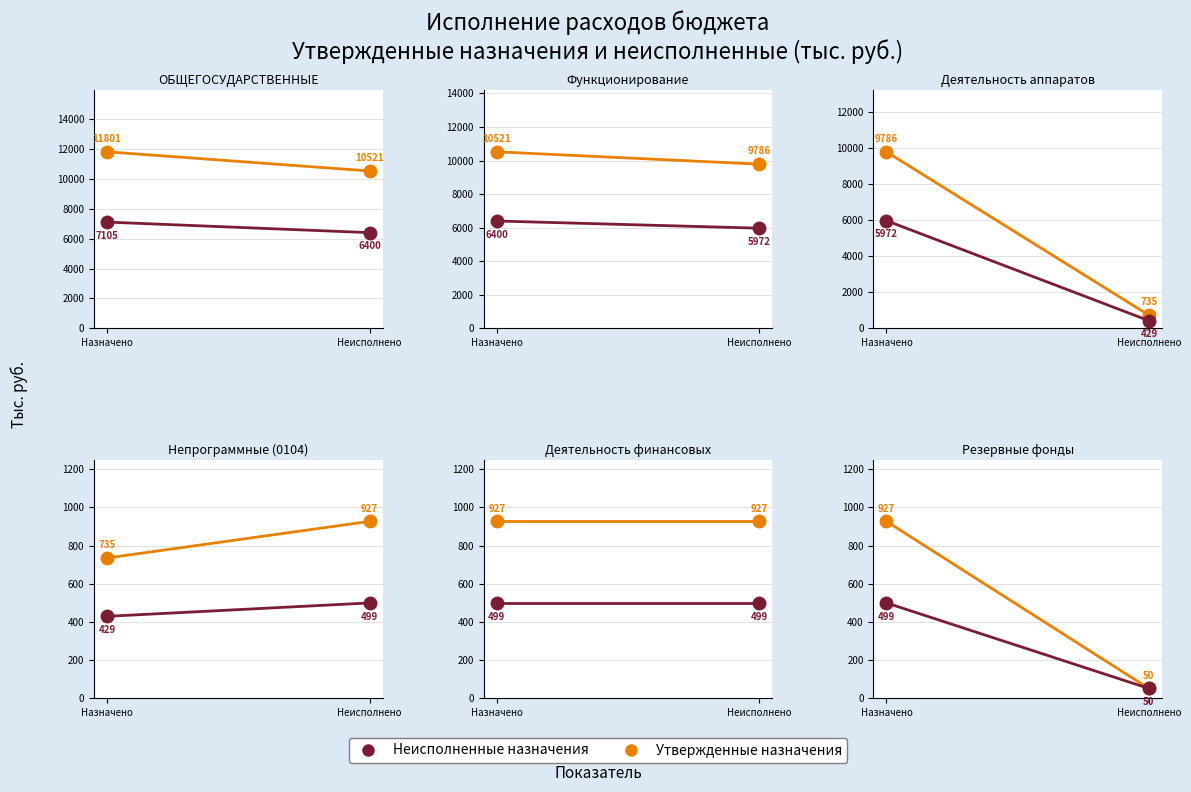

At how many categories does at least one series exceed 290?

1